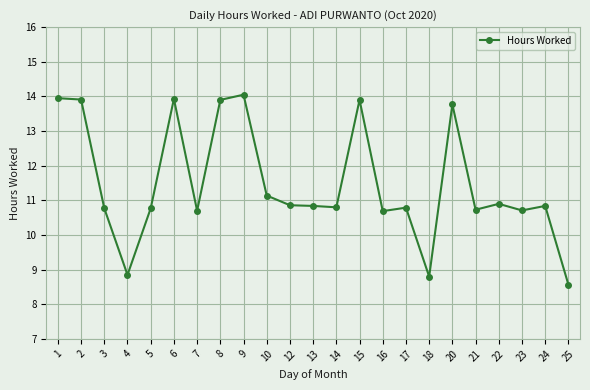

Between 1 and 14, which is larger?

1